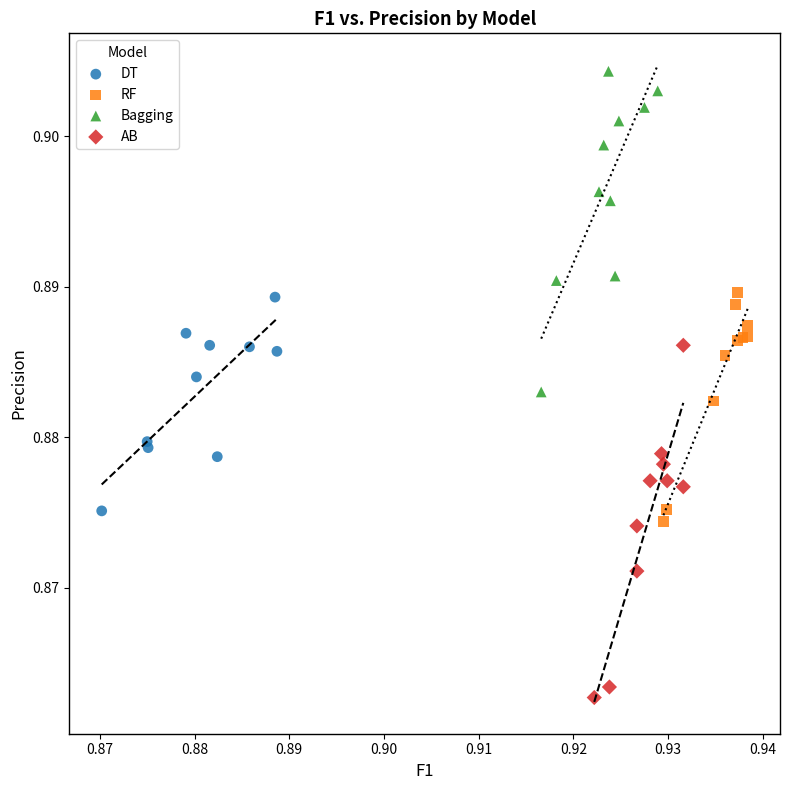

Which series has the widest spread of Y values?

AB